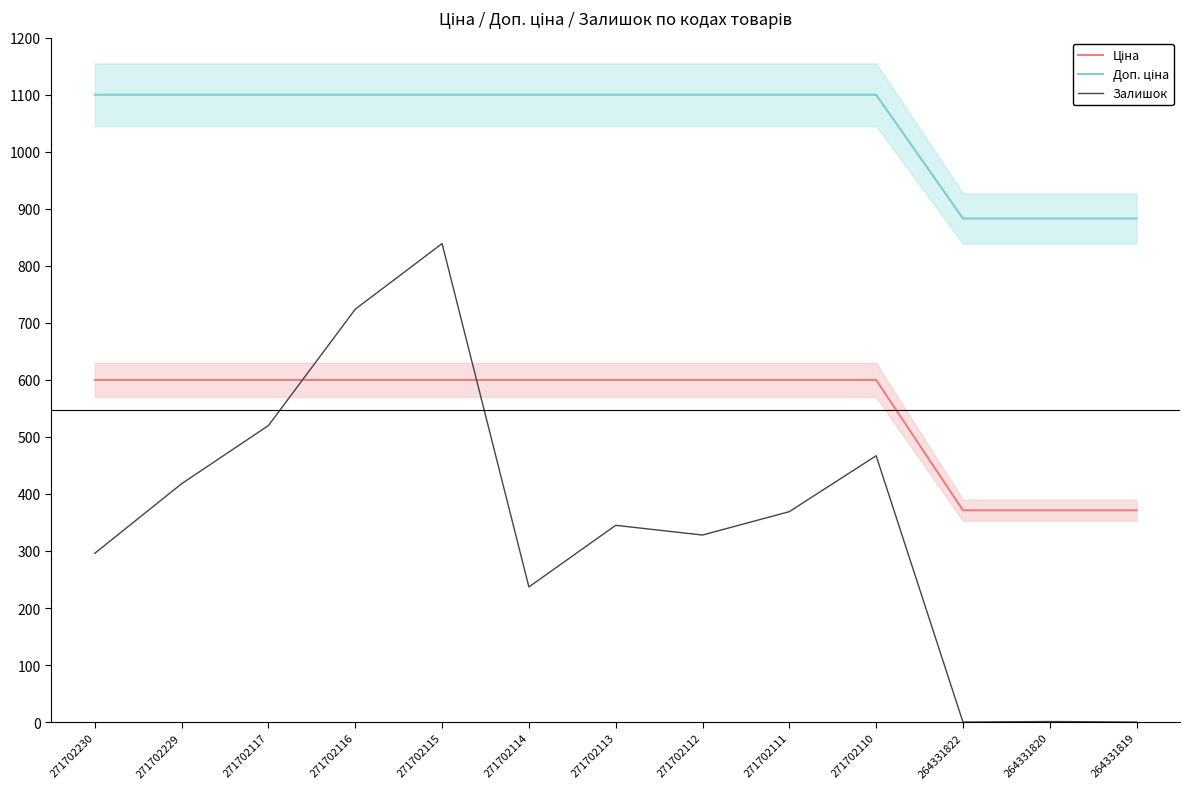

Does the chart display data point markers on the line(s)?

No